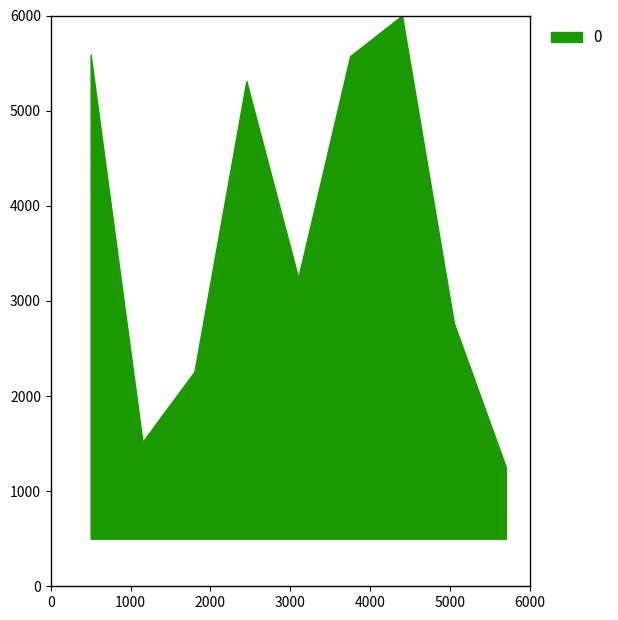

What is the minimum value shown in the chart?

1255.2